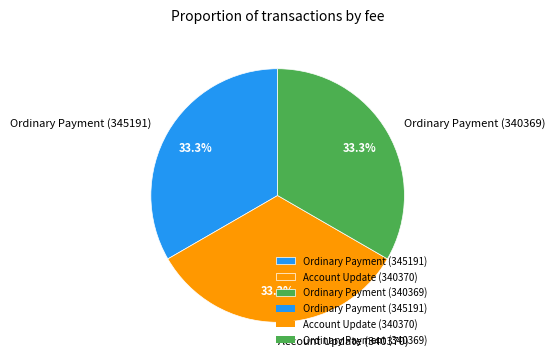

Is it true that Account Update (340370) is 33% of the pie?

True